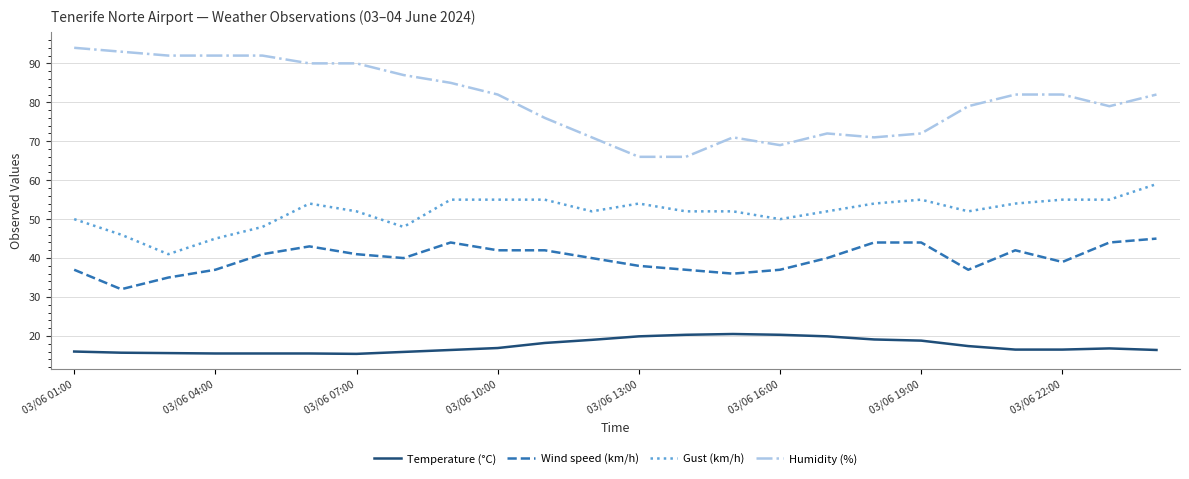

What is the maximum value shown in the chart?

94.0